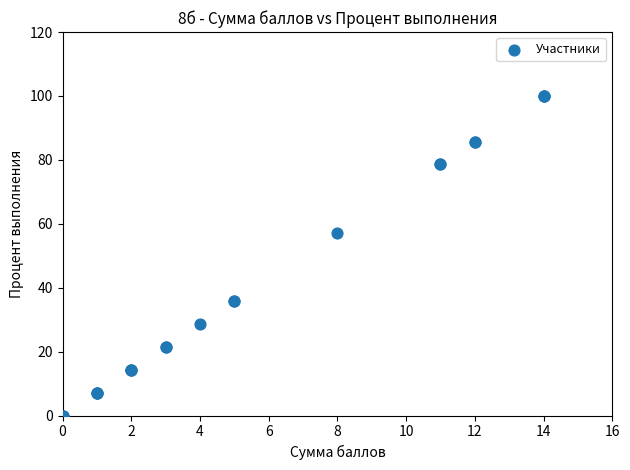

What Y value in the scatter plot is closest to 50?

57.1